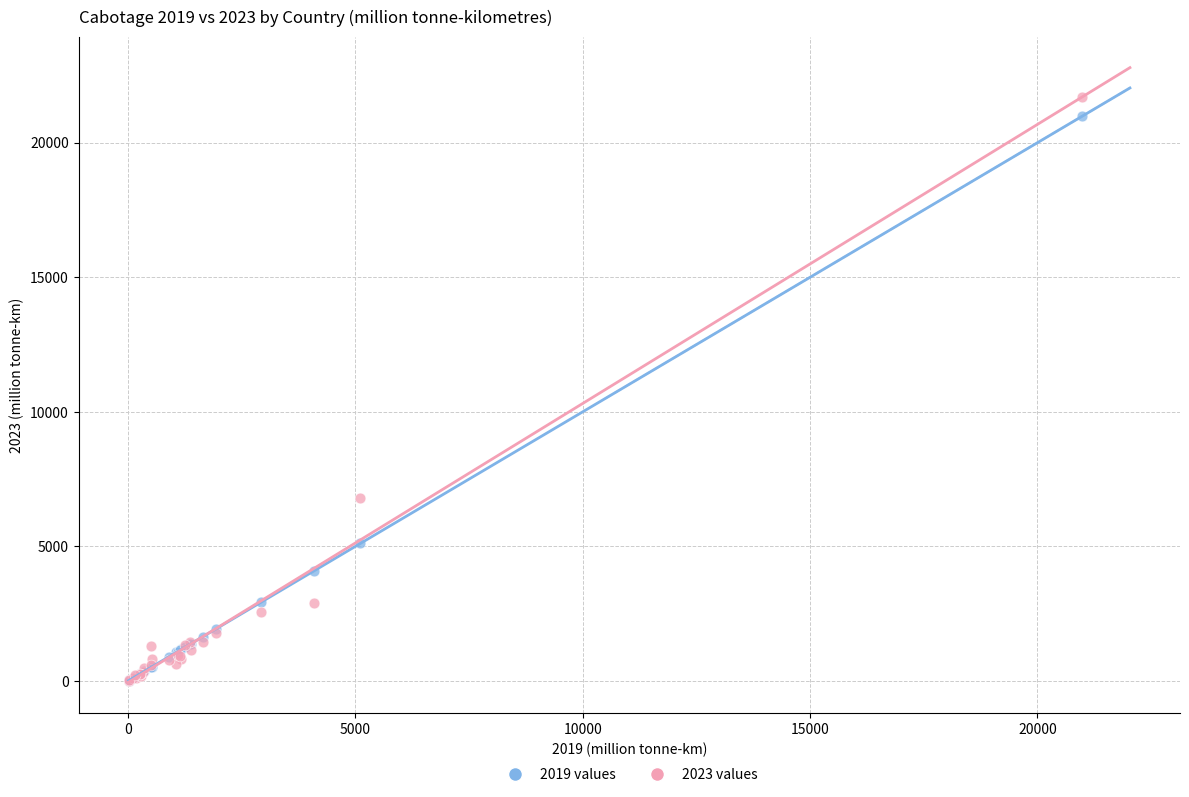

Across all series, what Y value is closest to 10845?

6807